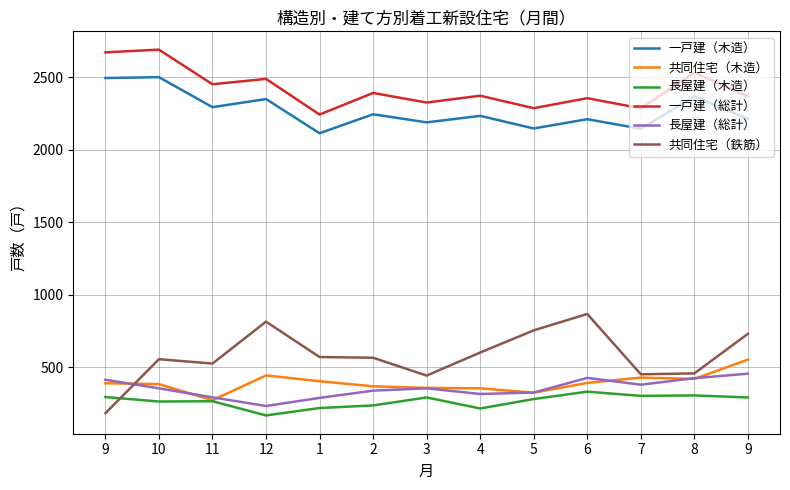

What is the difference between the 共同住宅（鉄筋） values at 9 and 8?

275